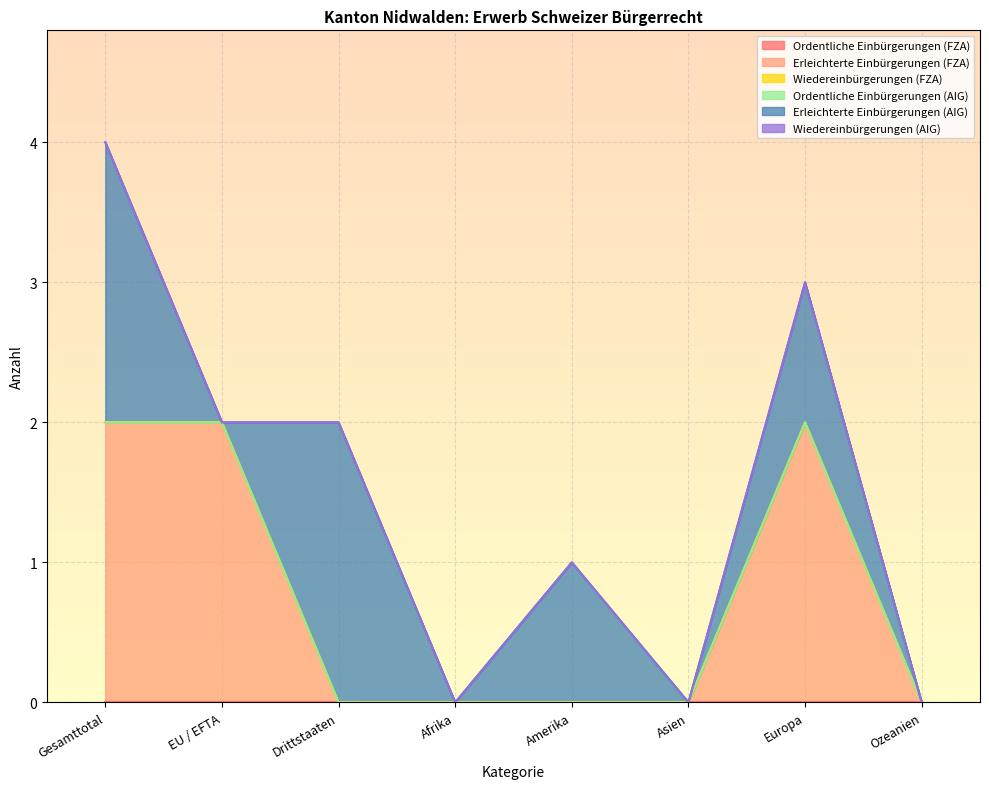

True or false: Ordentliche Einbürgerungen (FZA) and Erleichterte Einbürgerungen (FZA) cross at least once.

False